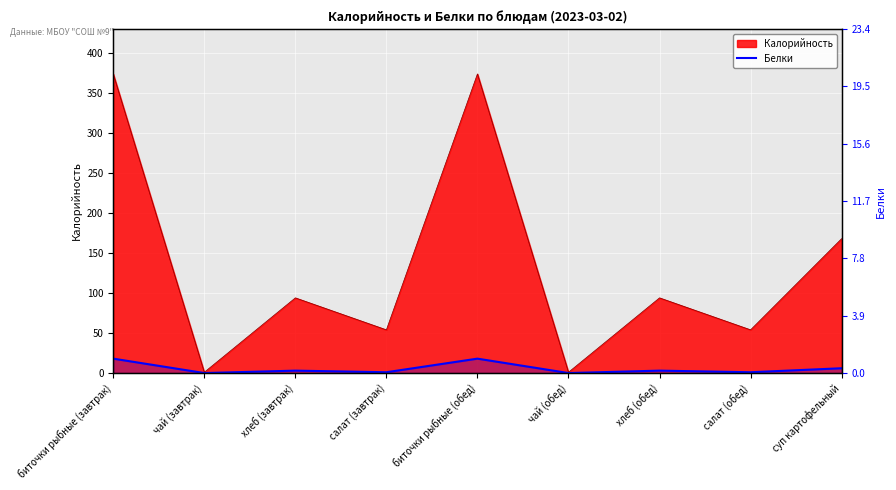

Rank the categories by value from highest to lowest.

биточки рыбные (завтрак), биточки рыбные (обед), суп картофельный, хлеб (завтрак), хлеб (обед), салат (завтрак), салат (обед), чай (завтрак), чай (обед)